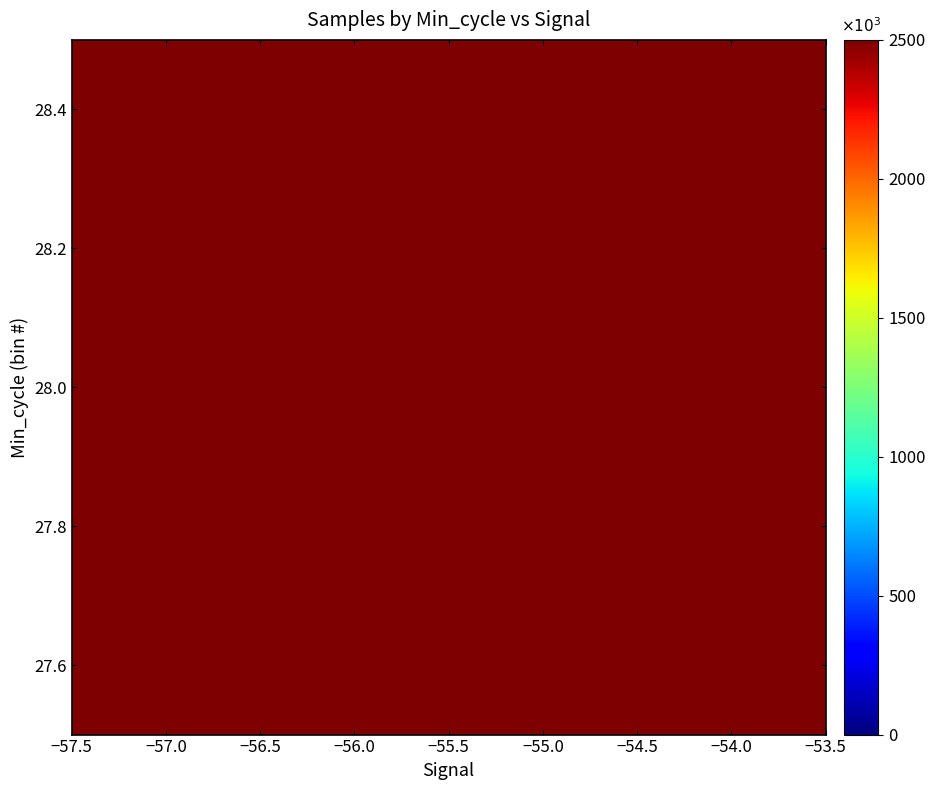

The value at −56.0 is 5020164.0. True or false?

True